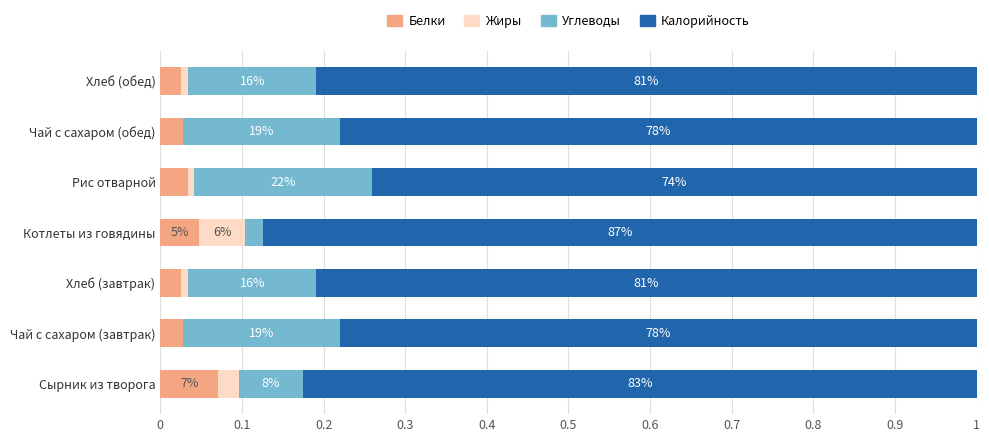

What are all the series names shown in the legend?

Белки, Жиры, Углеводы, Калорийность